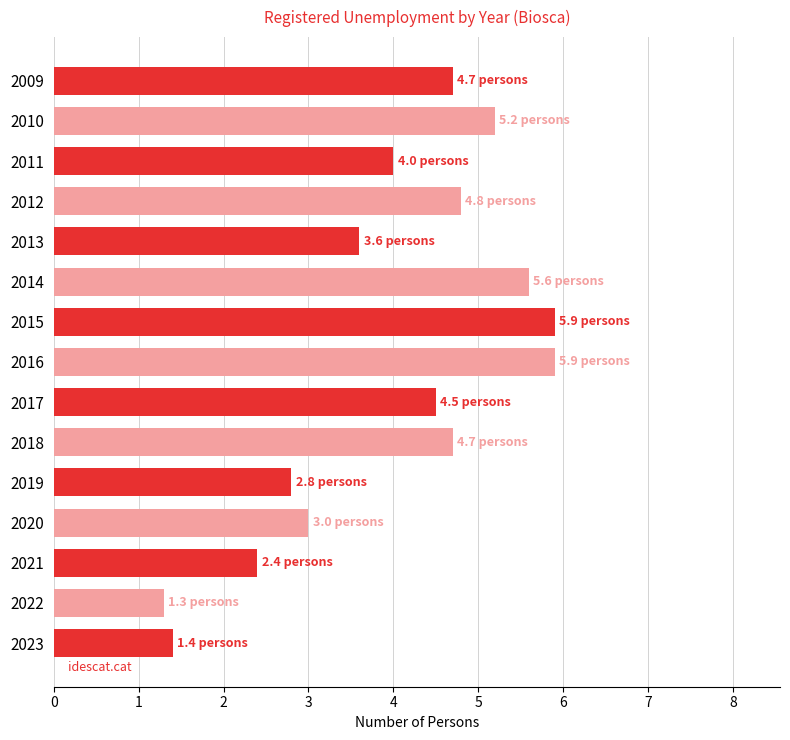

True or false: the data shows 4.7 at 2009.

True